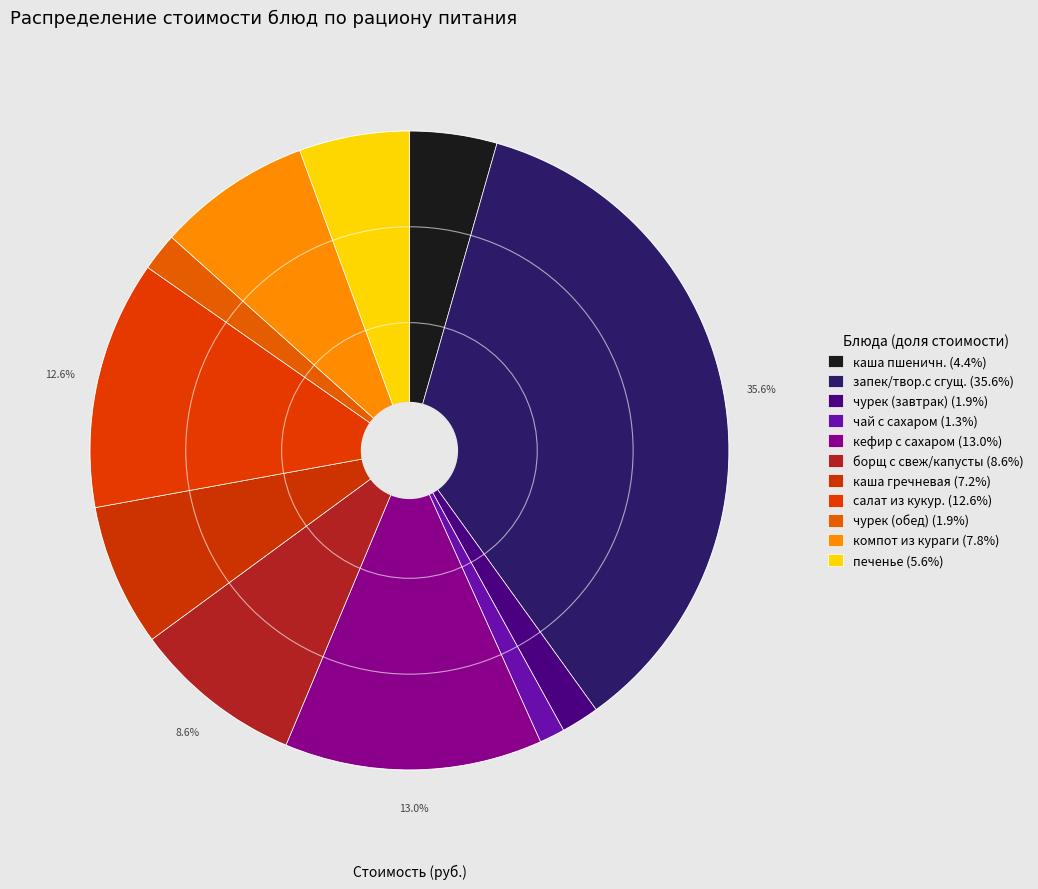

The чурек (обед) slice represents 16% of the pie. True or false?

False